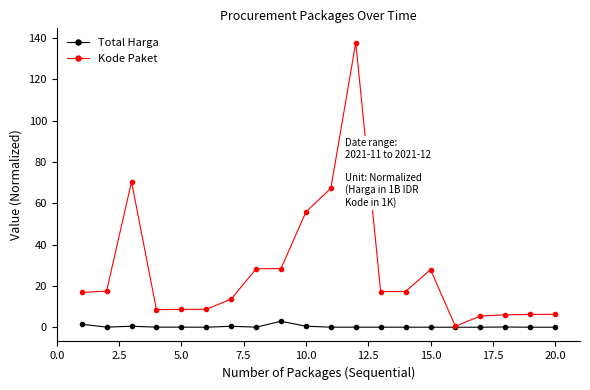

Rank the series by their maximum value, from lowest to highest.

Total Harga, Kode Paket